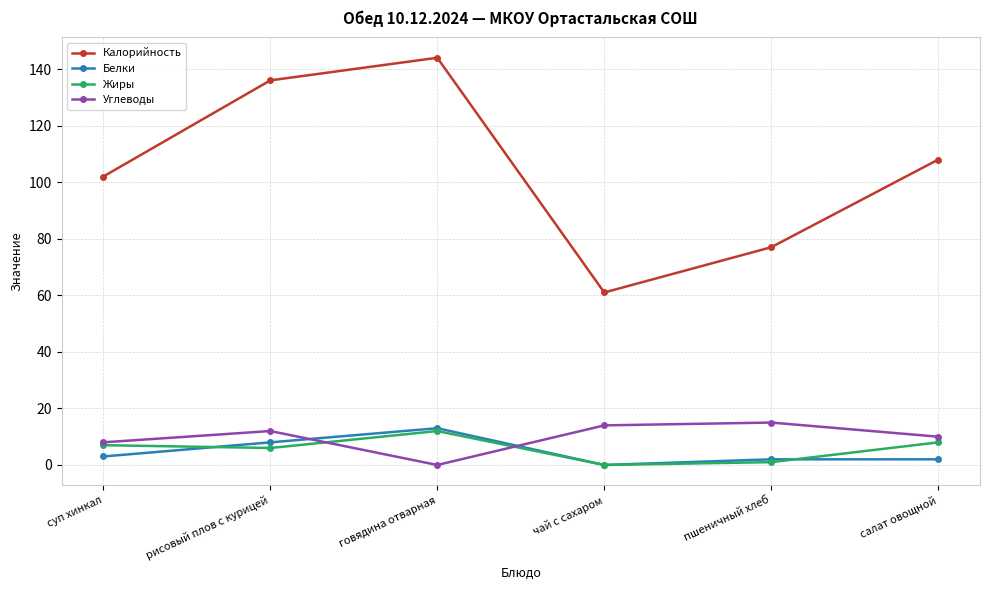

Where is Калорийность nearest to the value 102?

суп хинкал